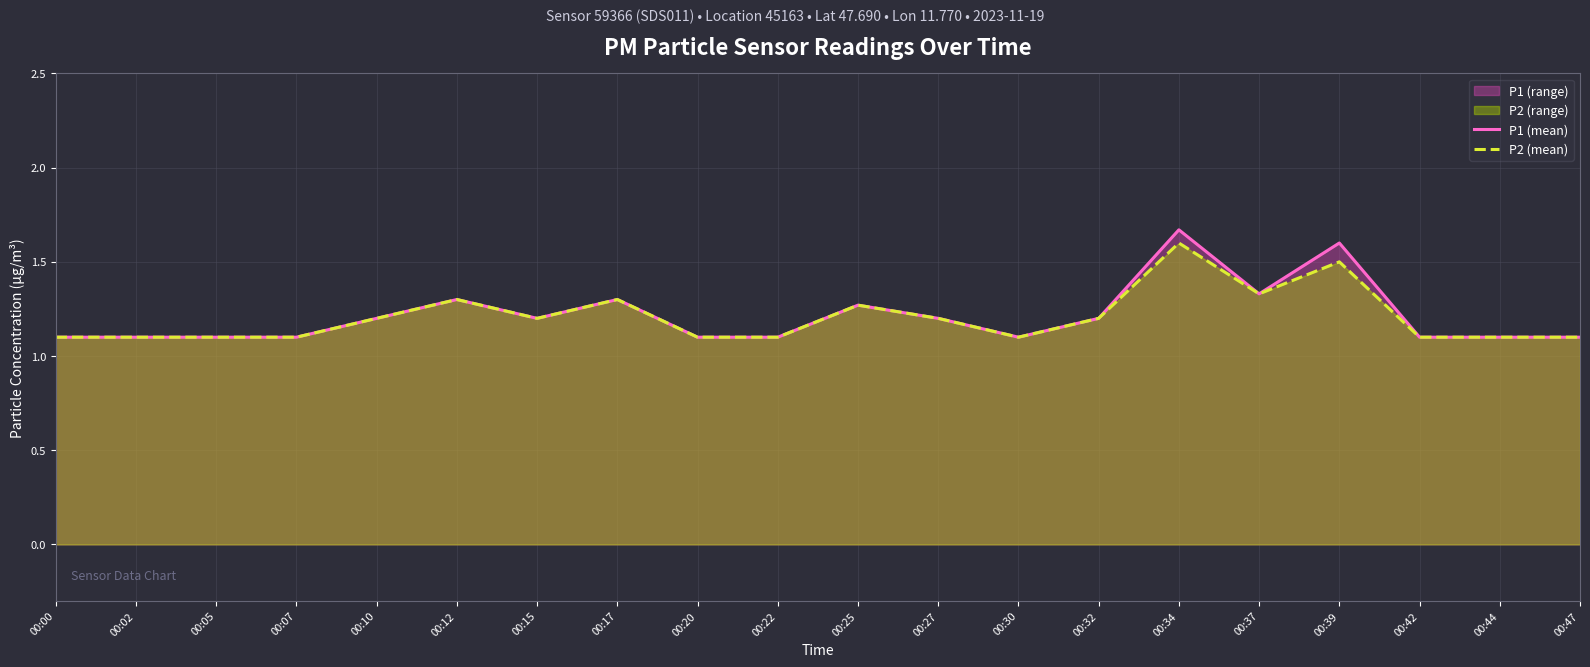

What is the value of the P2 (mean) point at the 13th from the left?

1.1